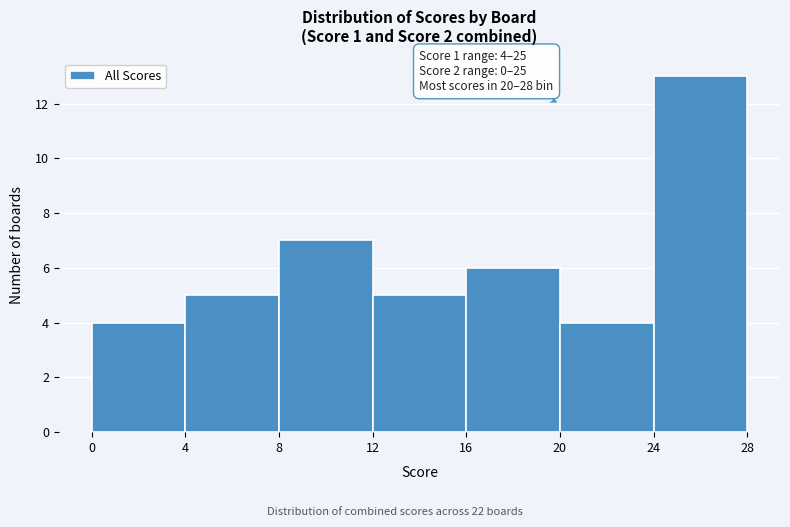

Which range on the x-axis has the tallest bar?

24 to 28